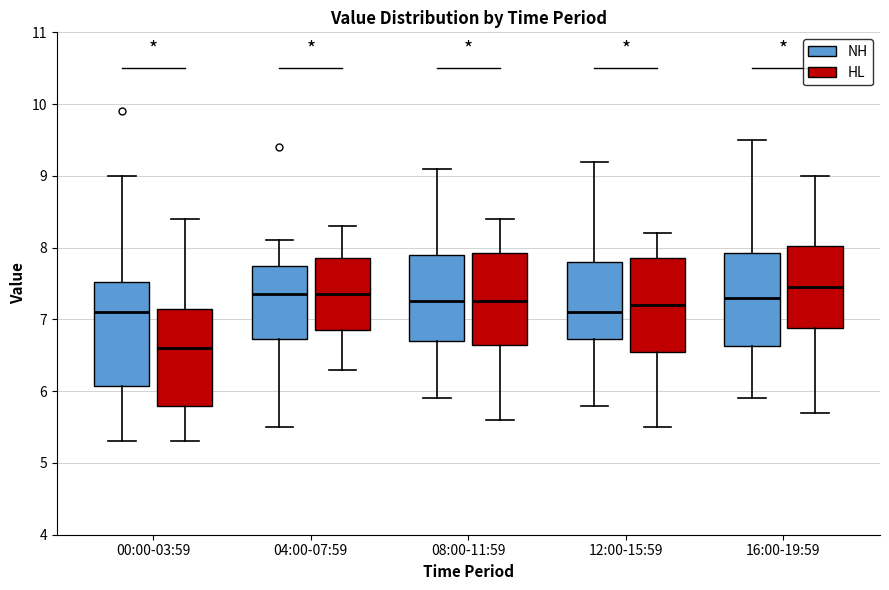

Which box's median line is the lowest?

00:00-03:59 (HL)